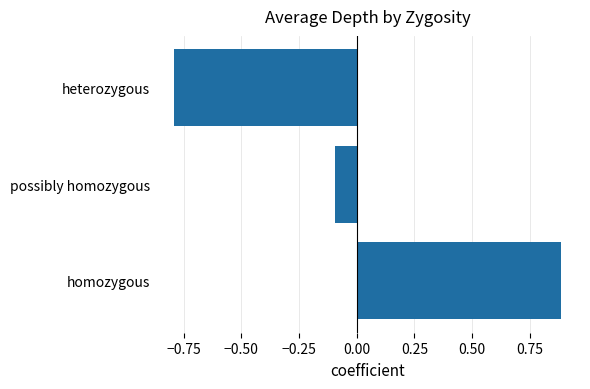

At which category does the chart reach its peak across all series?

homozygous